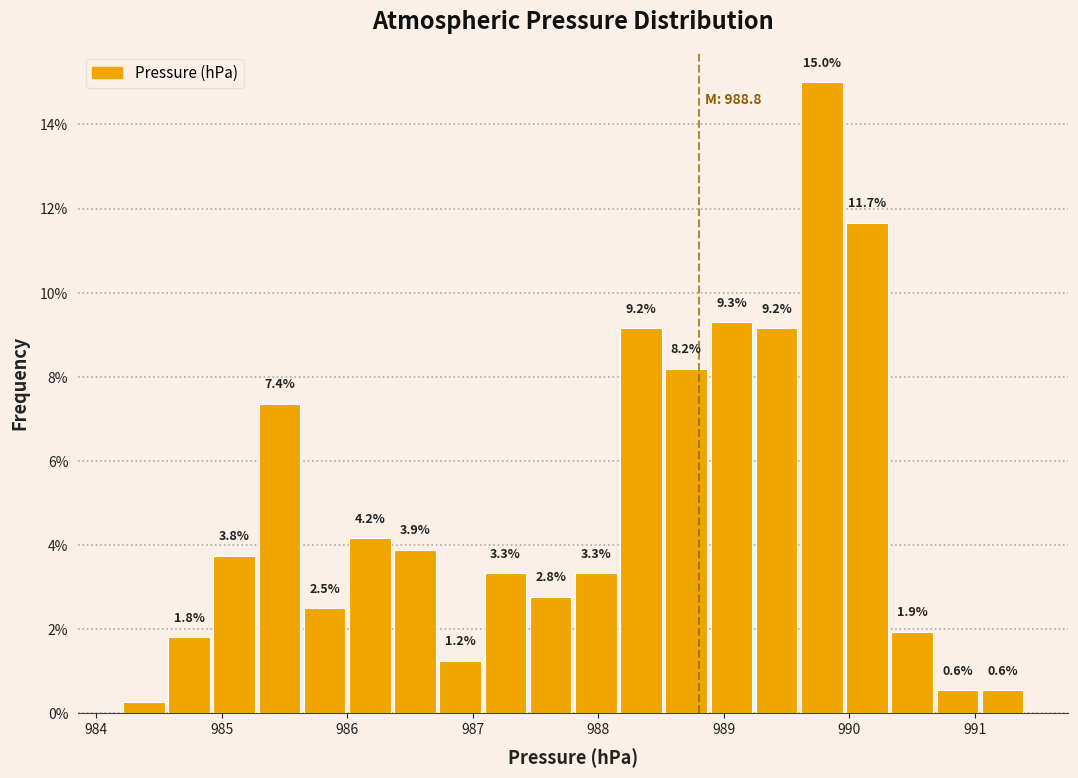

Around what value on the x-axis is the tallest bar? Give the approximate position of its centre, as read against the axis.

989.8